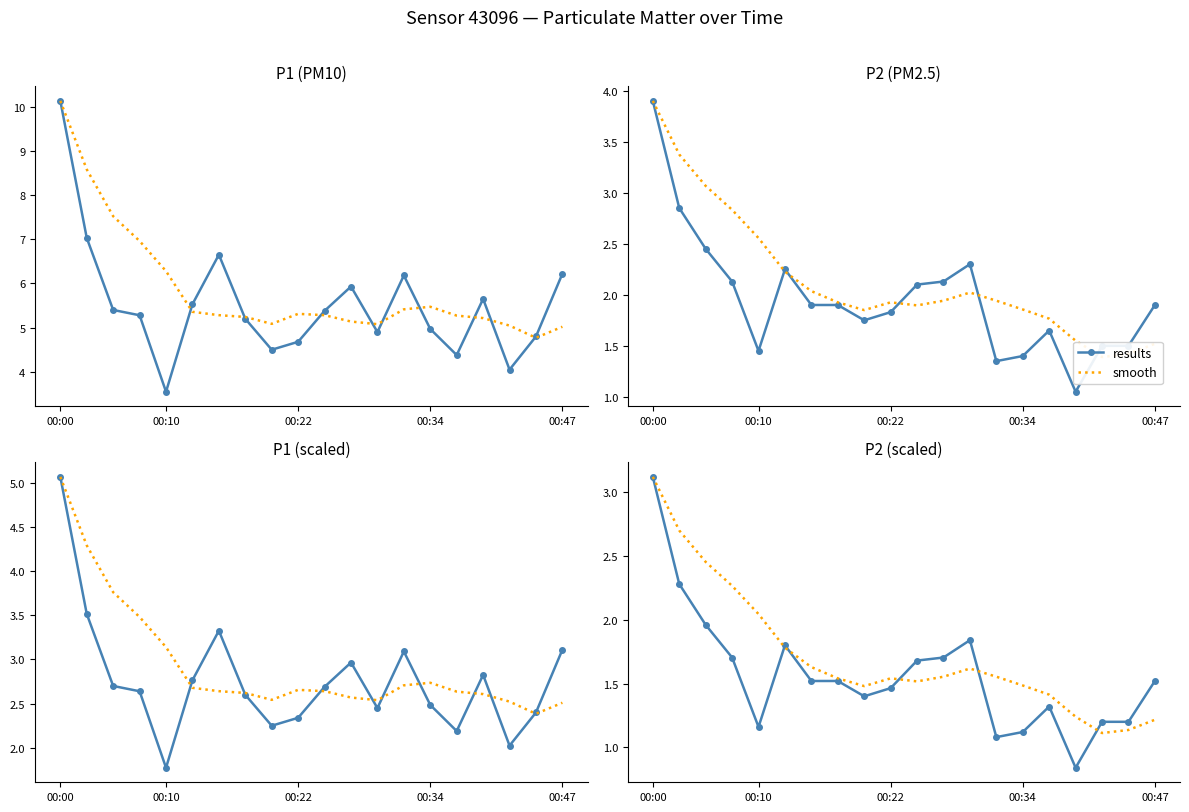

Reading right to left, what are all the values shown in this chart?

results: 1.5	1.2	1.2	0.8	1.3	1.1	1.1	1.8	1.7	1.7	1.5	1.4	1.5	1.5	1.8	1.2	1.7	2.0	2.3	3.1
smooth: 1.2	1.1	1.1	1.2	1.4	1.5	1.6	1.6	1.6	1.5	1.5	1.5	1.5	1.6	1.8	2.0	2.3	2.5	2.7	3.1